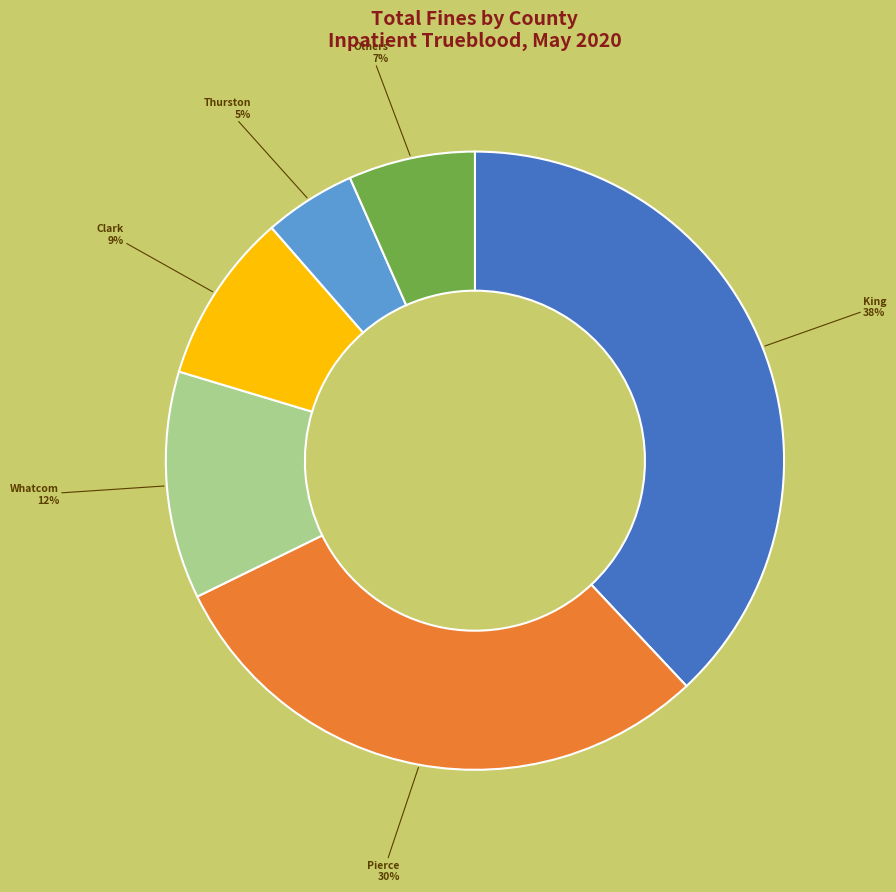

To the nearest percent, what percentage of the pie is King?

38%